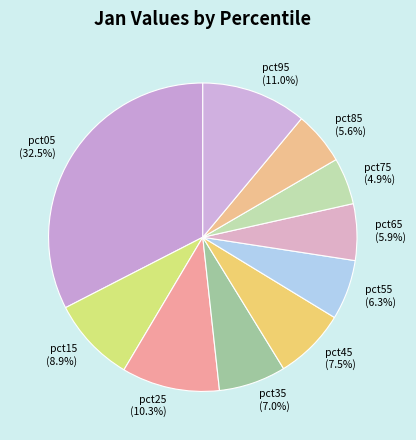

Is pct75 the majority of the pie?

No